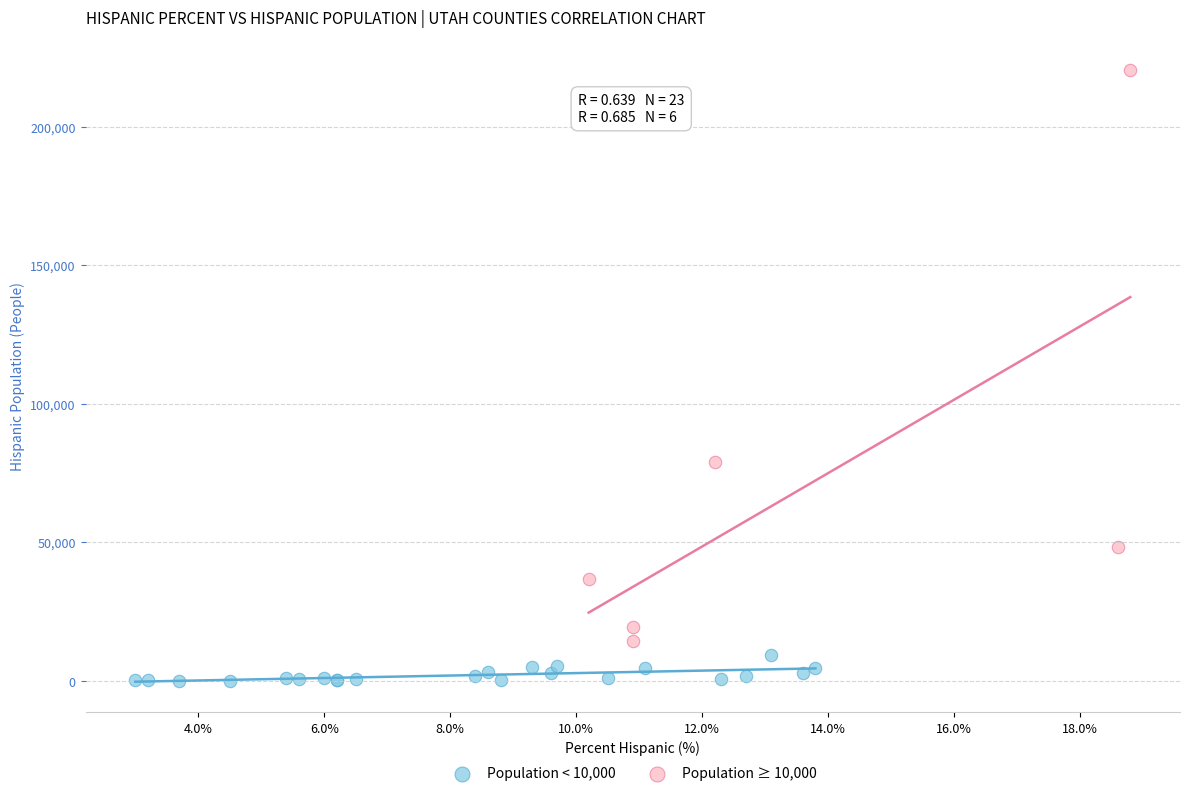

Which series has the widest spread of Y values?

Population ≥ 10,000